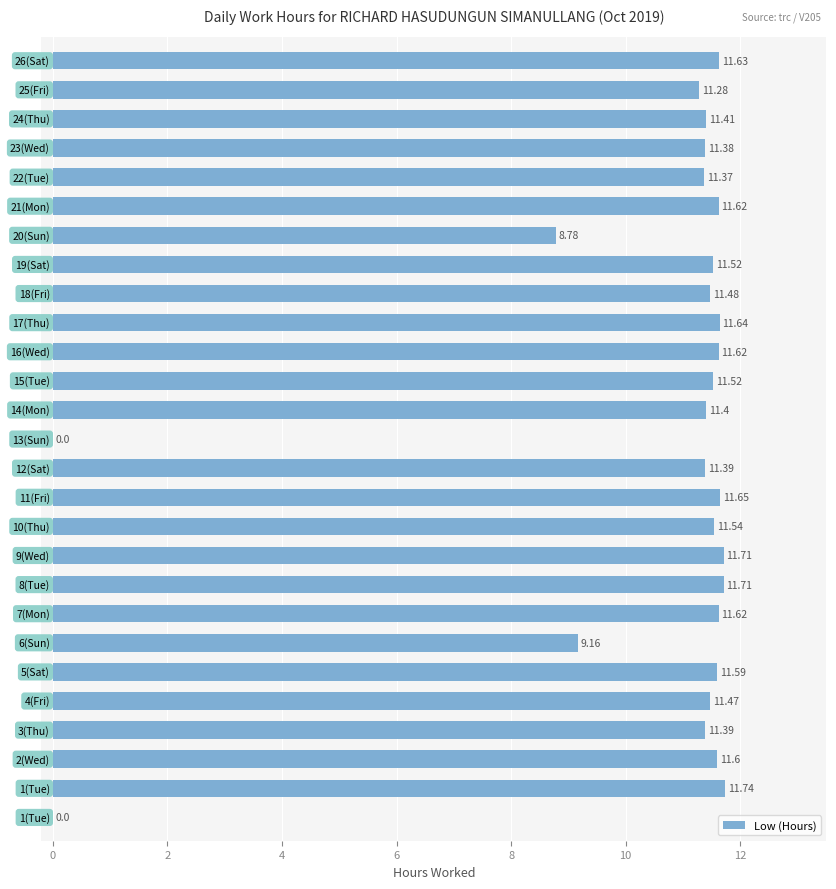

How many distinct data groups are displayed?

1